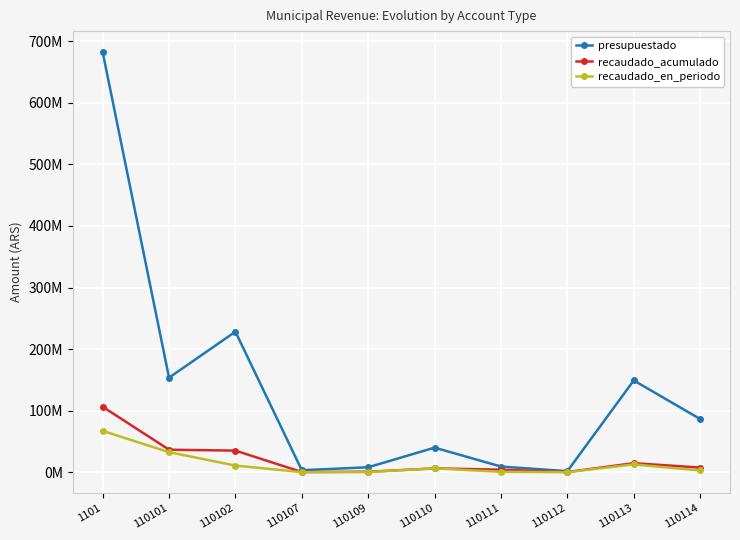

What is the greatest value displayed?

682411000.0